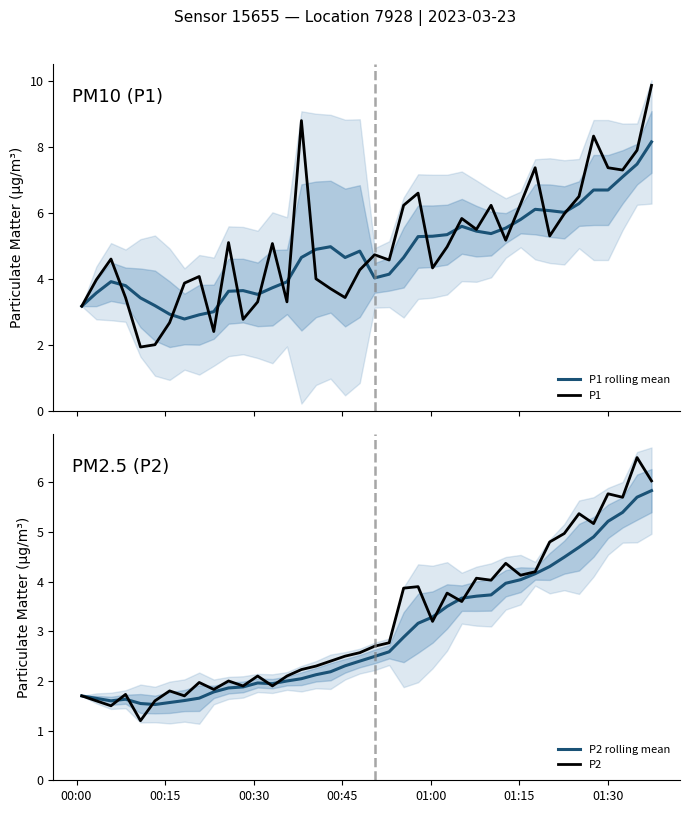

How many data points in P2 rolling mean are less than 2?

14